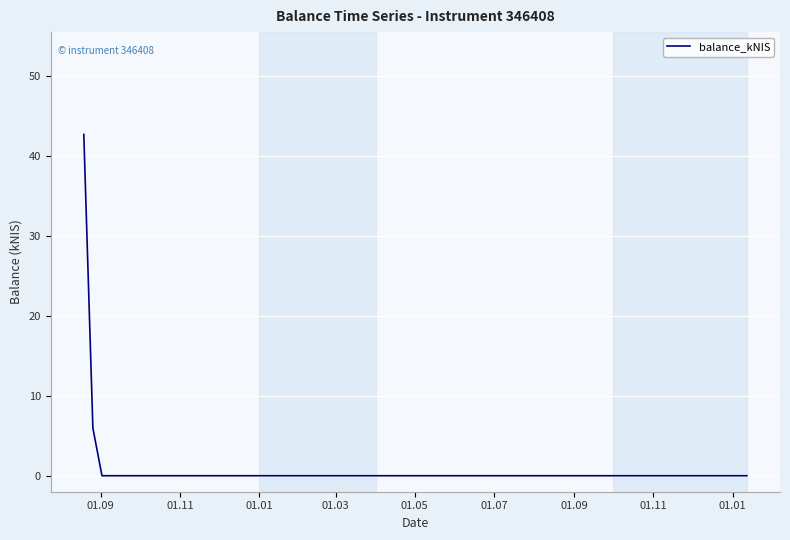

True or false: the data has more than 1 interior local peaks.

False